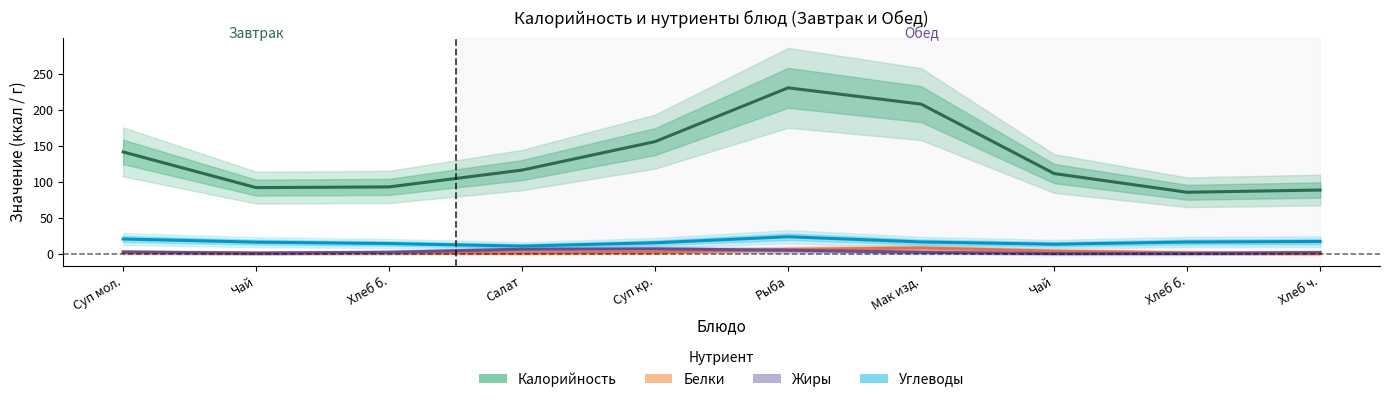

What is the average value of the Жиры series?

3.2